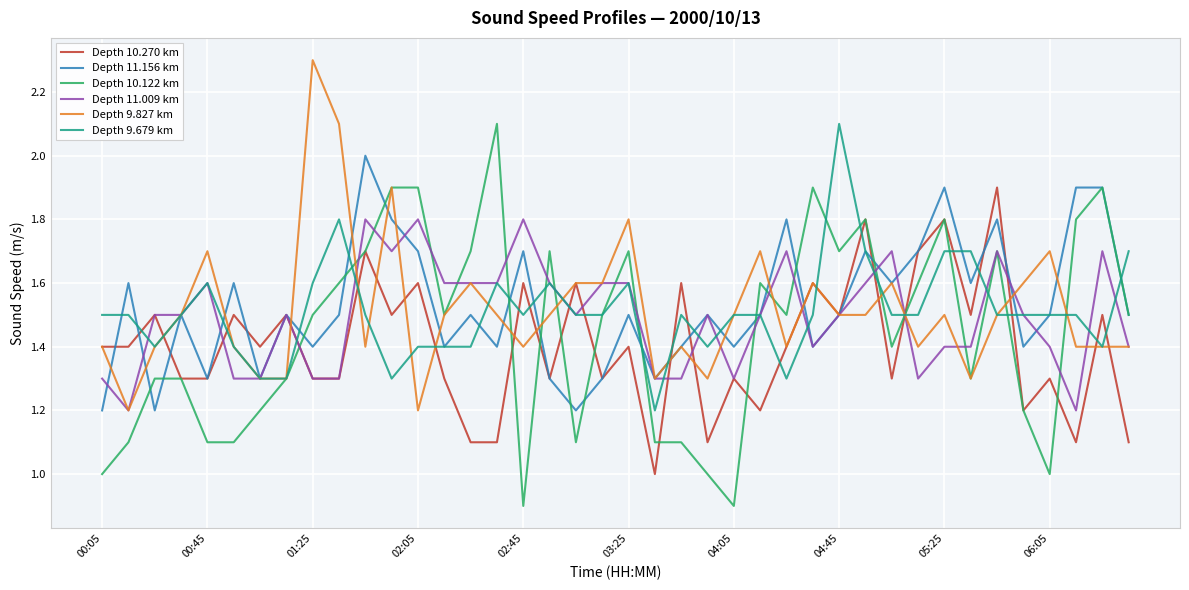

What is the minimum value for Depth 9.679 km?

1.2